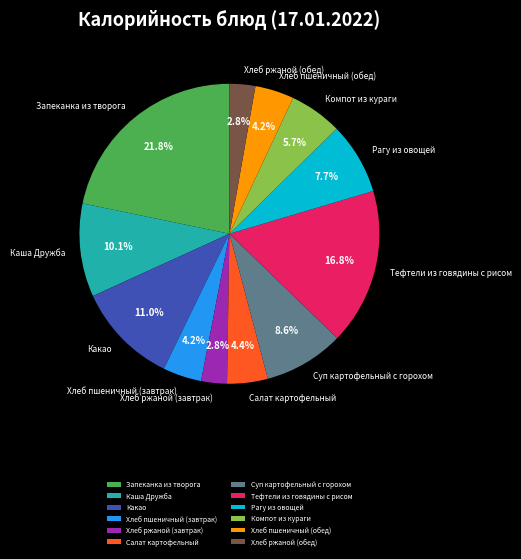

Do Каша Дружба and Хлеб пшеничный (завтрак) together represent more than half of the pie?

No